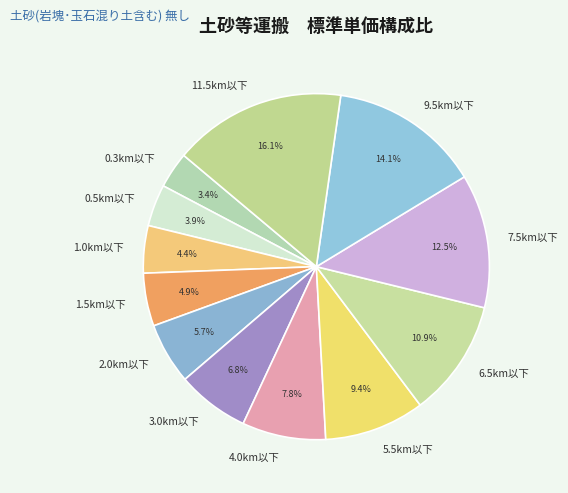

Count the number of slices in the pie.

12